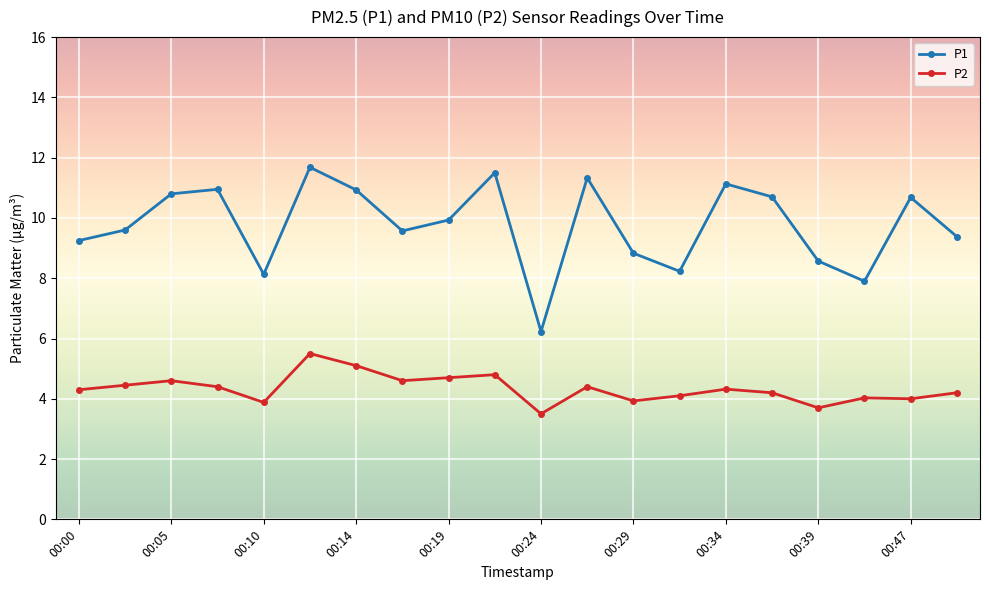

What is the greatest value displayed?

11.7